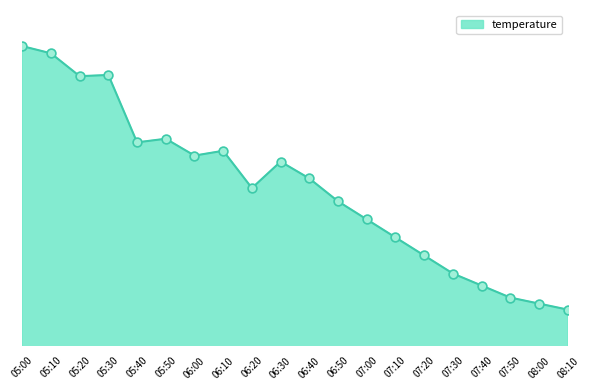

Between 07:50 and 07:30, which is larger?

07:30